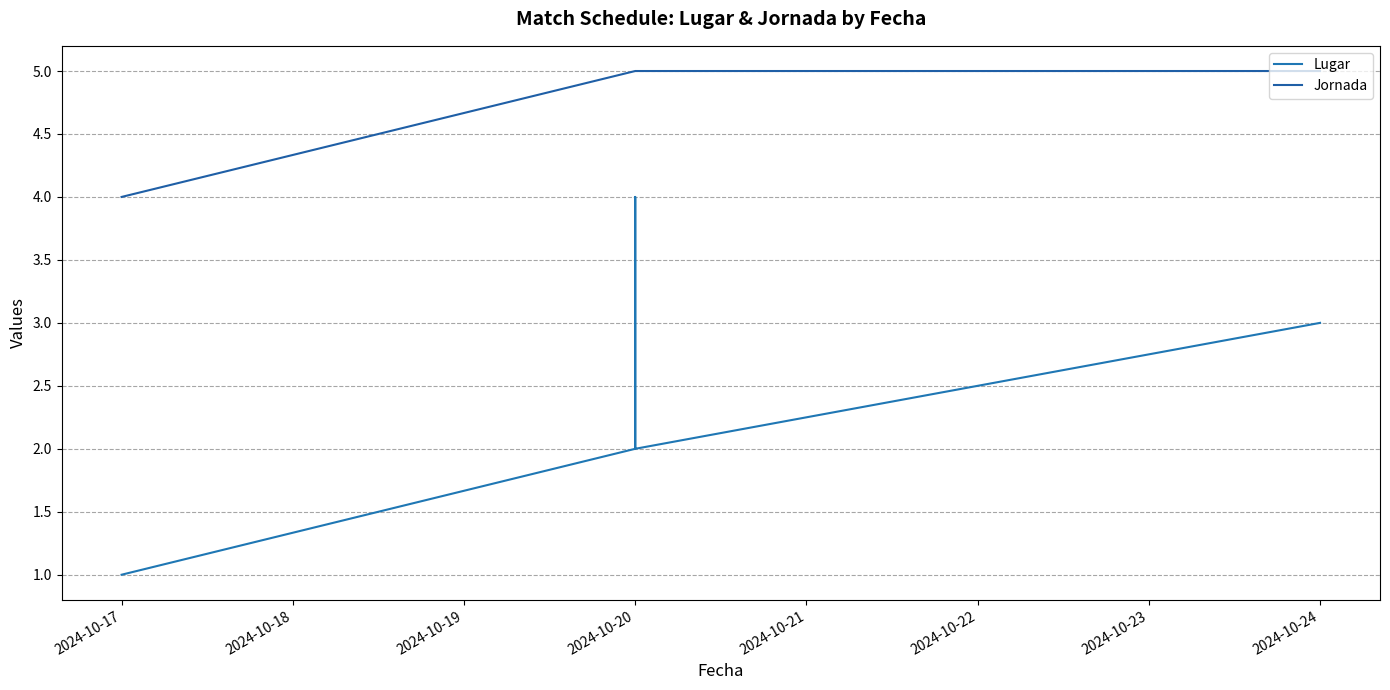

Reading left to right, transcribe all the data shown in this chart.

Lugar: 1	2	4	4	3	2	3
Jornada: 4	5	5	5	5	5	5